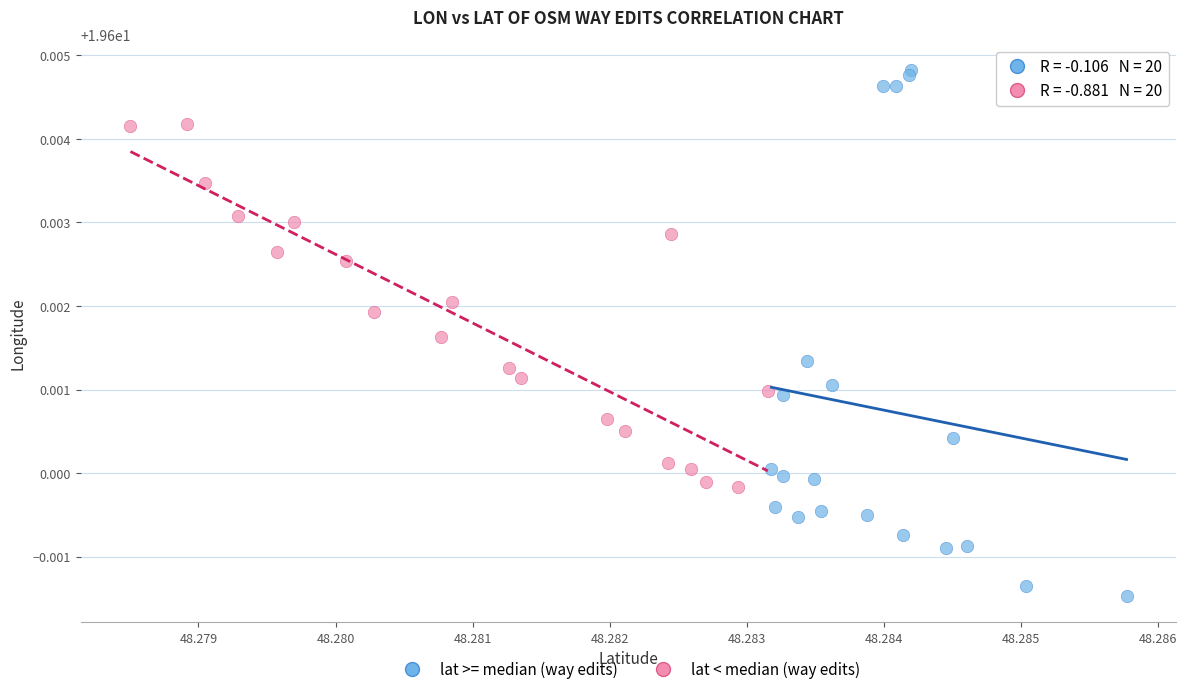

Which series reaches the minimum Y coordinate?

lat >= median (way edits)